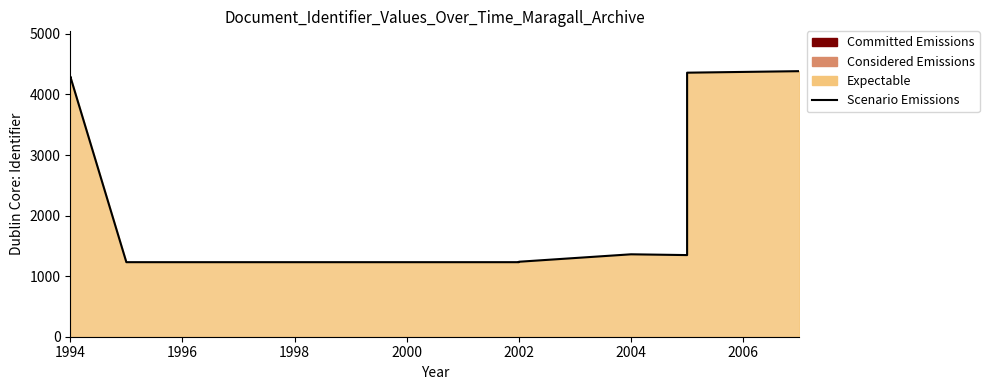

Is it true that the value at 2002 is 2183?

False